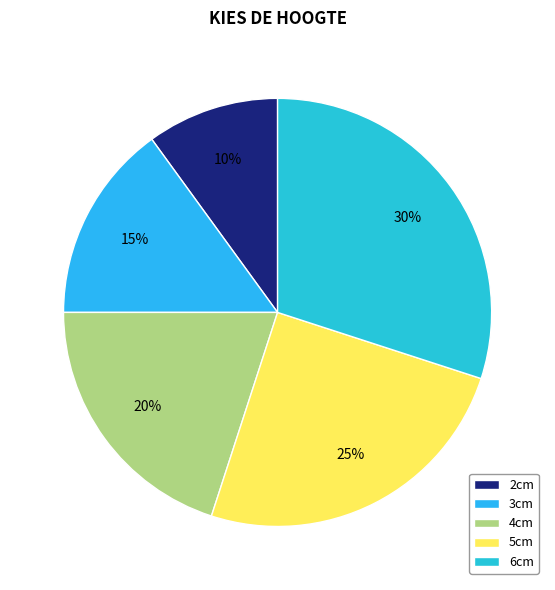

Which category has the biggest portion of the pie?

6cm